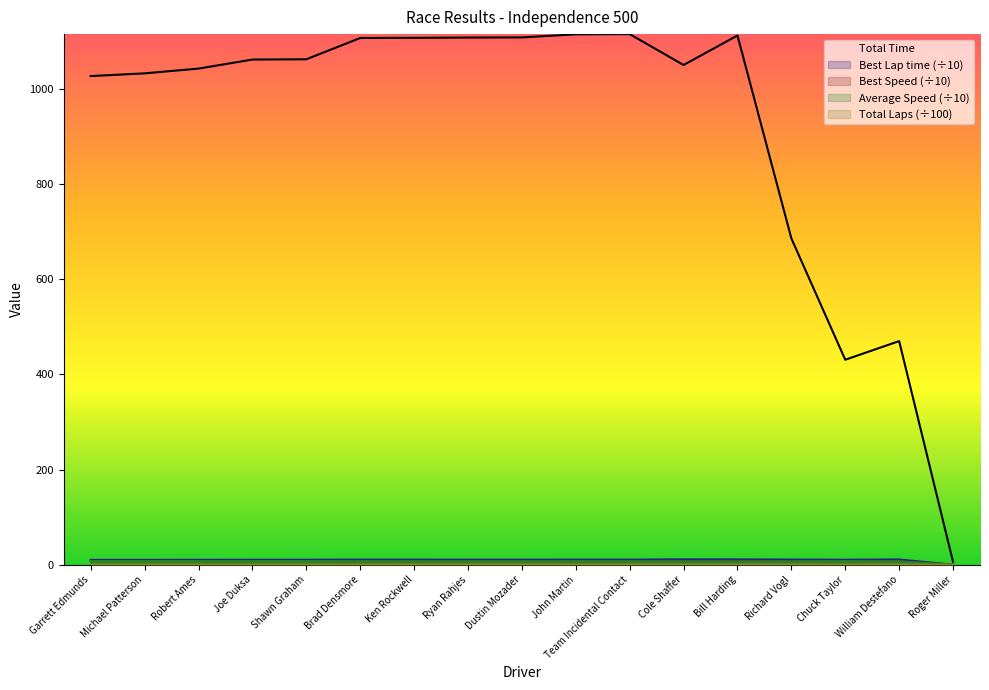

True or false: Average Speed has more than 0 points higher than both neighbors.

True